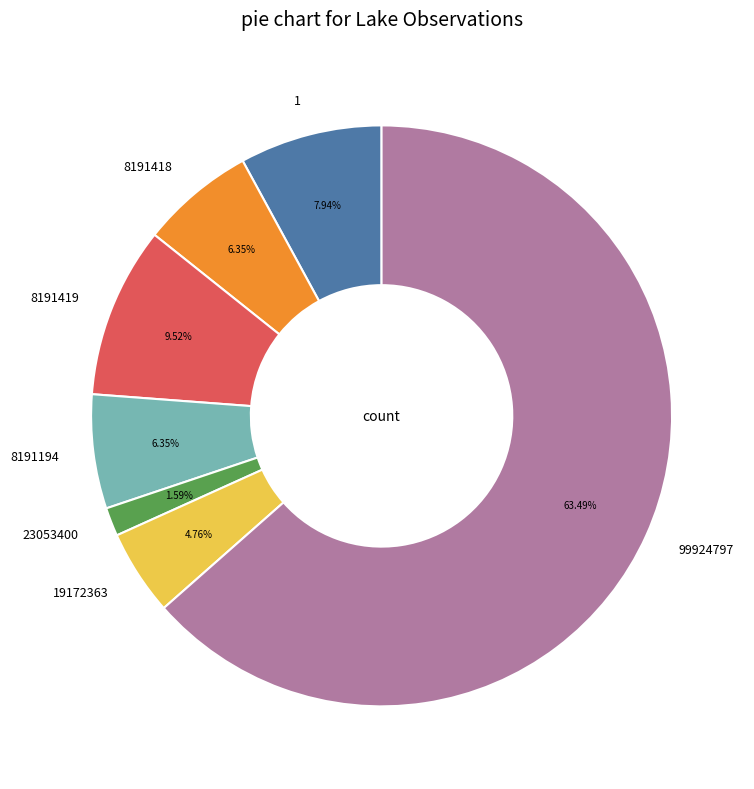

Is there a majority slice in this chart?

Yes